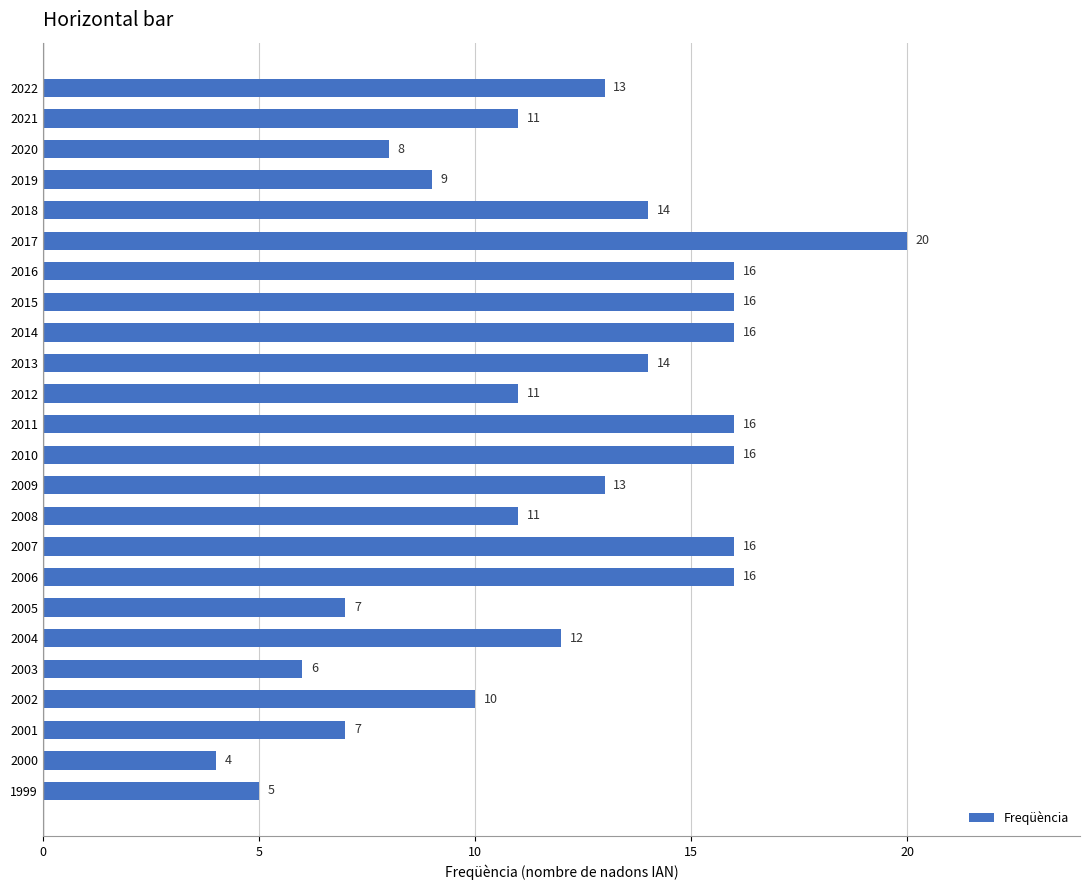

What is the change in value from 2006 to 2003?

-10